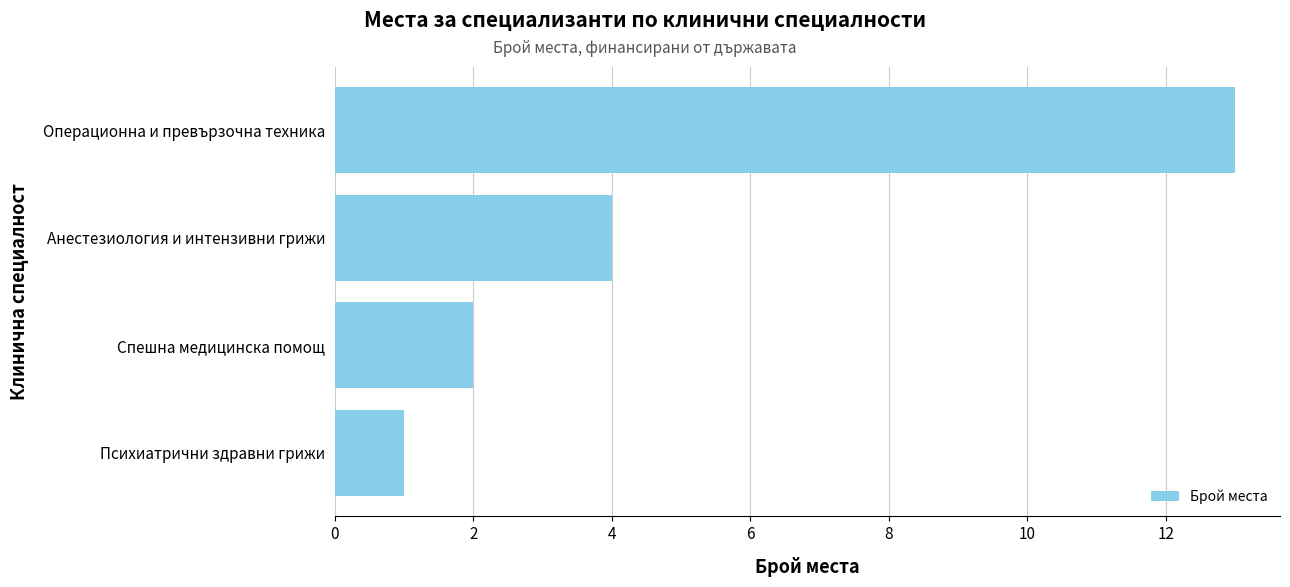

Rank the categories by value from highest to lowest.

Операционна и превързочна техника, Анестезиология и интензивни грижи, Спешна медицинска помощ, Психиатрични здравни грижи